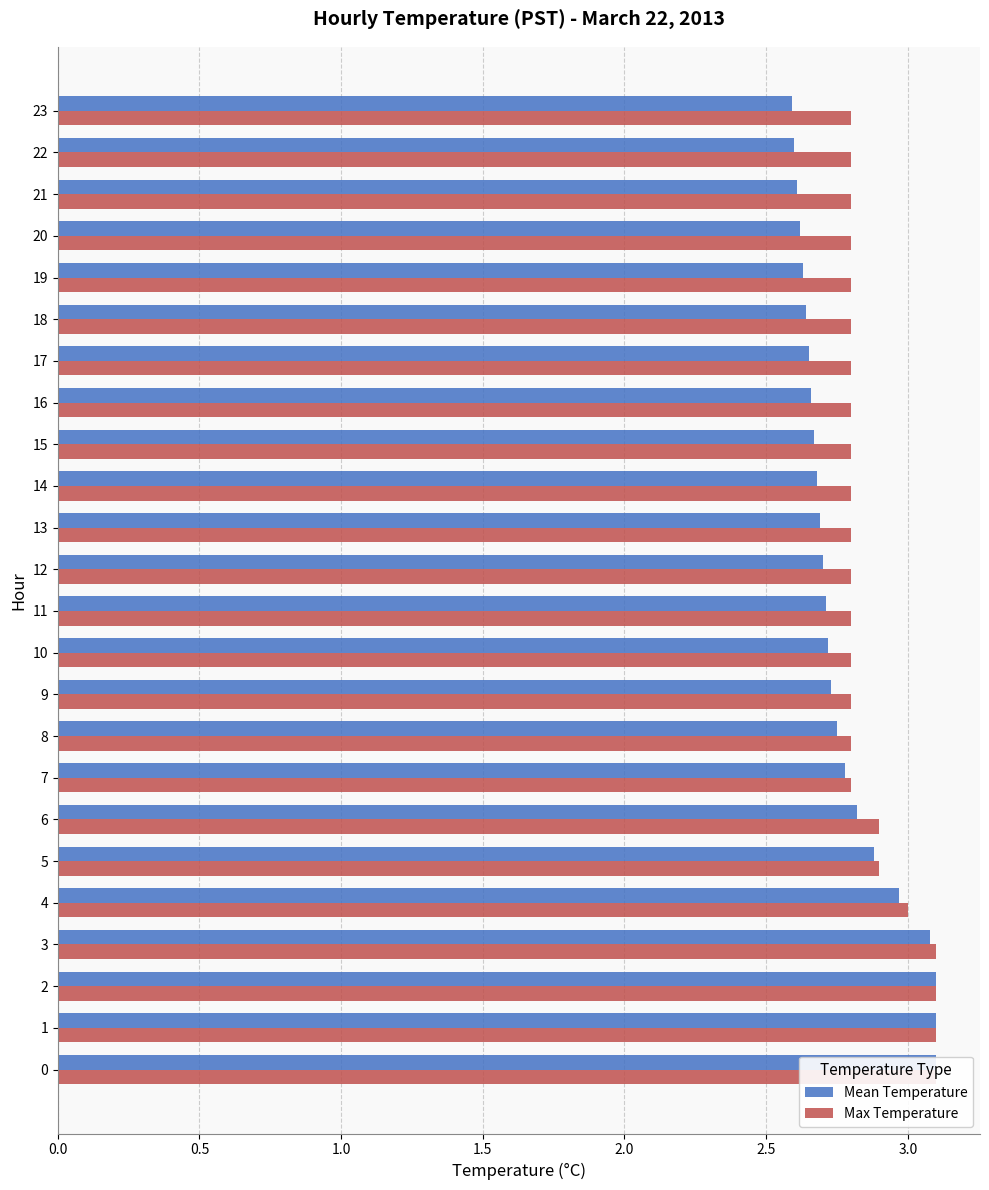

How many series are shown in this chart?

2